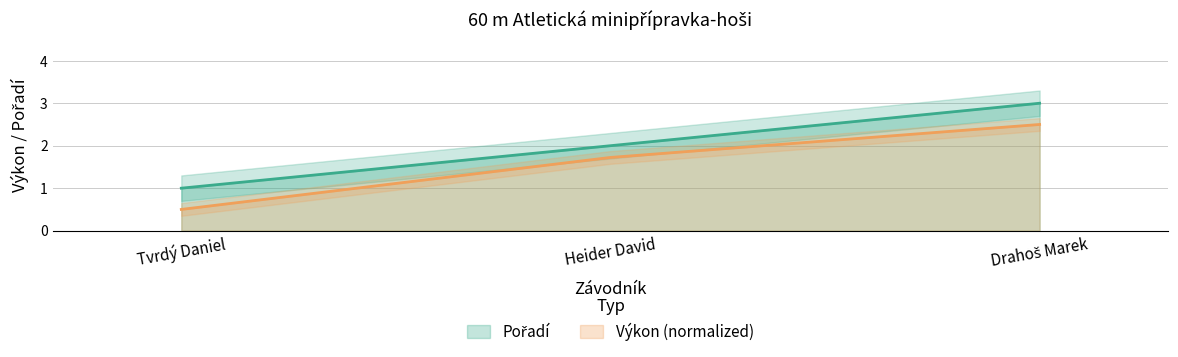

What is the spread (max minus min) of values at Heider David?

0.3